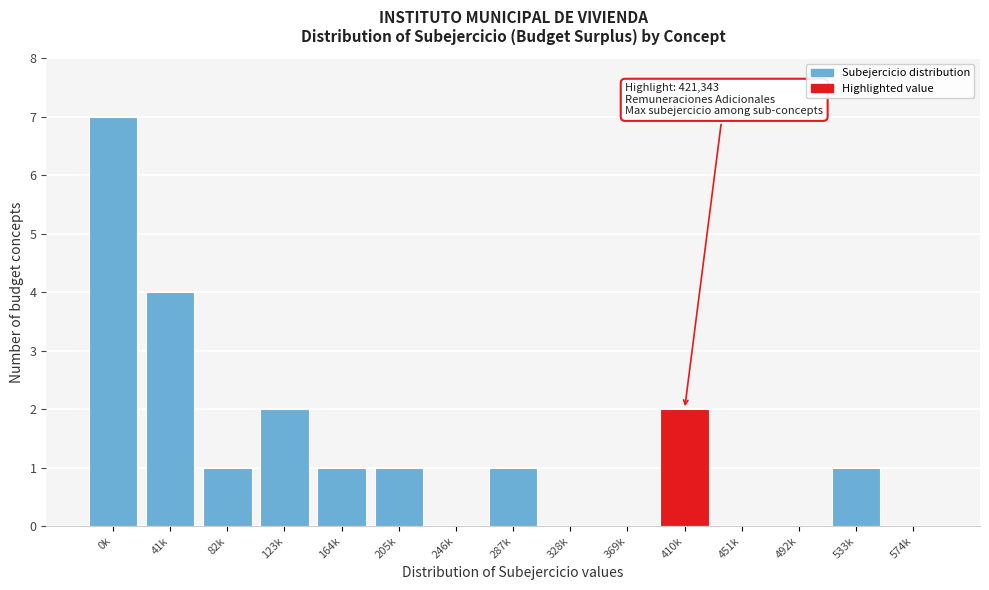

Reading left to right, extract all data points from this chart.

0k=7	41k=4	82k=1	123k=2	164k=1	205k=1	246k=0	287k=1	328k=0	369k=0	410k=2	451k=0	492k=0	533k=1	574k=0